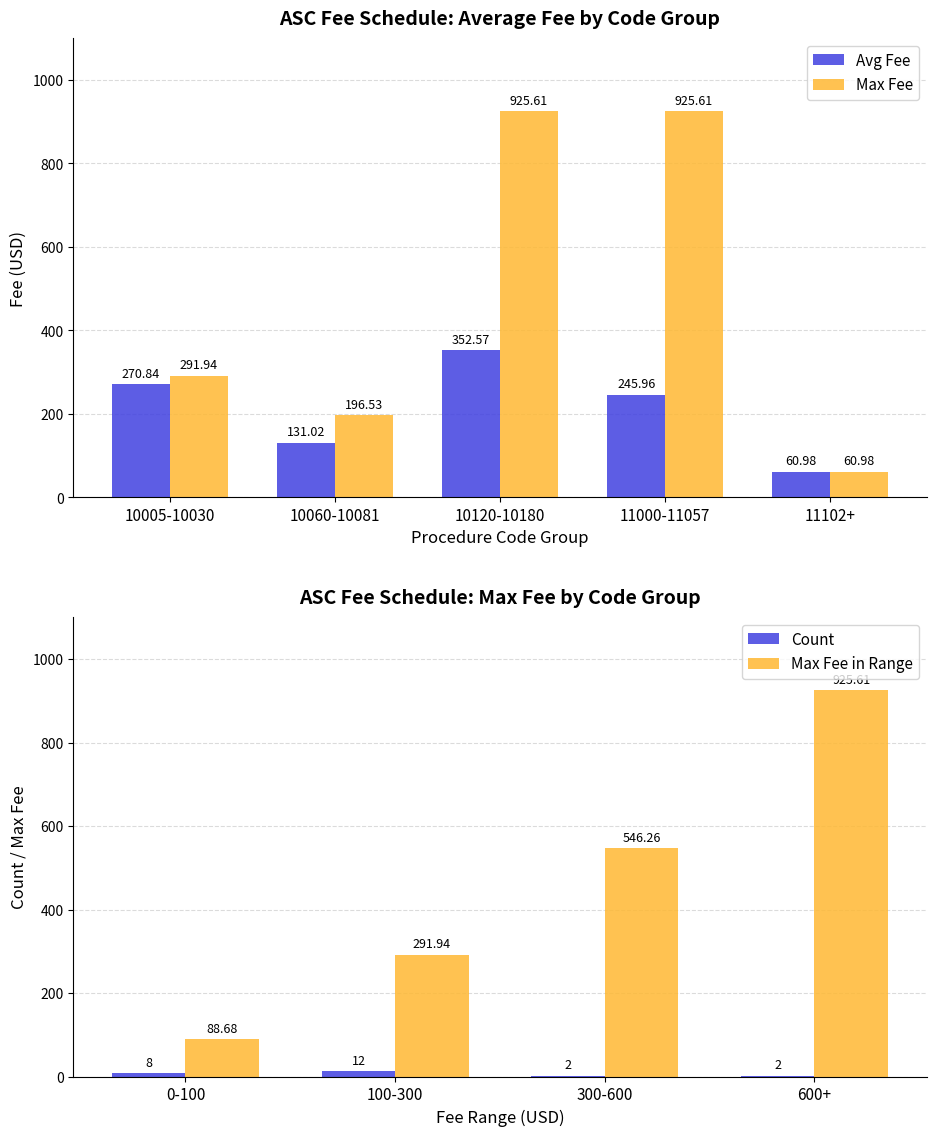

What is the sum of the Avg Fee values at 10005-10030 and 10060-10081?

401.9